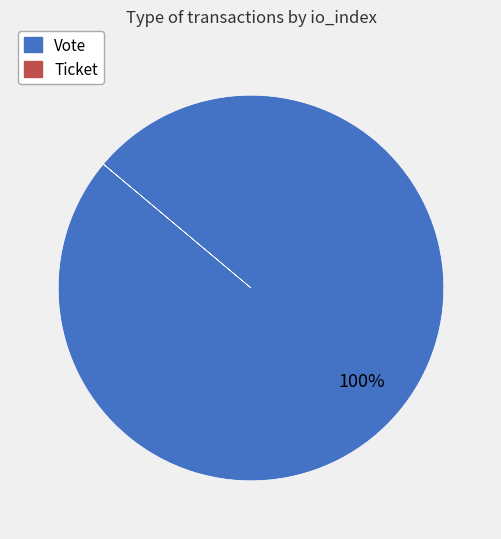

Does any single category account for the majority?

Yes